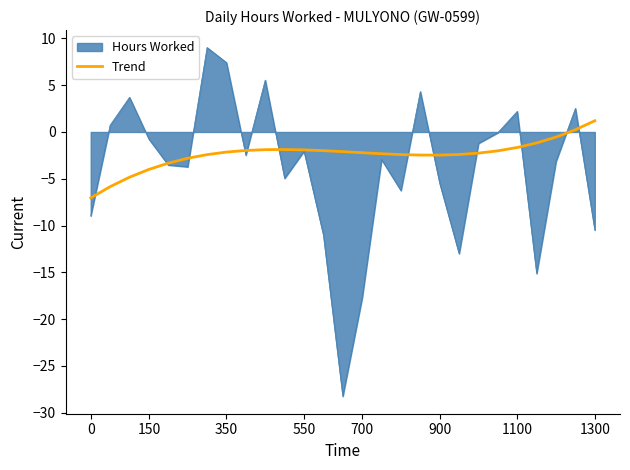

List the series in order of their peak value, highest first.

Hours Worked, Trend